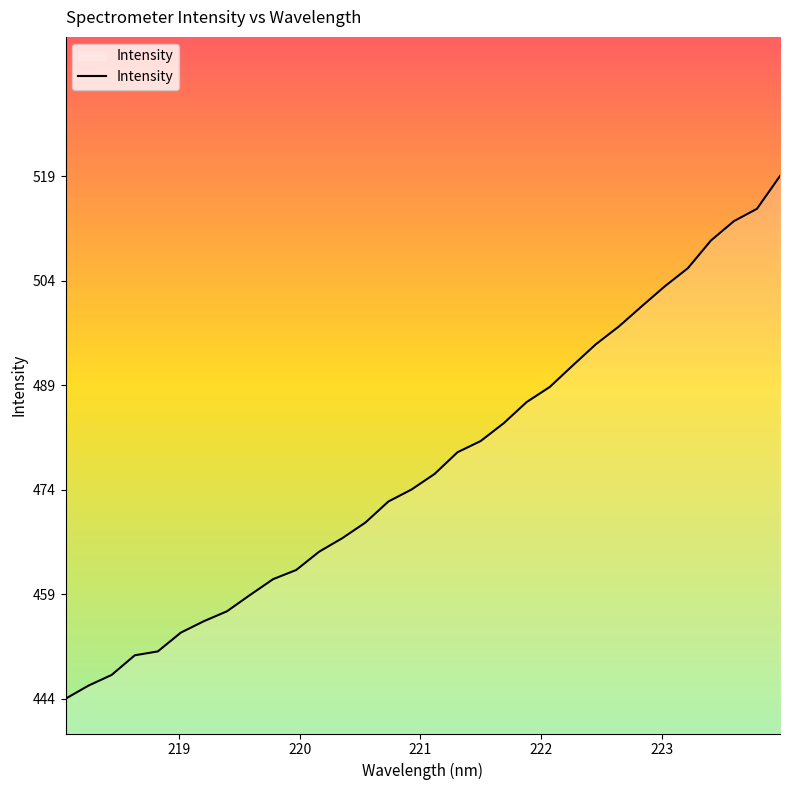

What is the greatest value displayed?

519.0